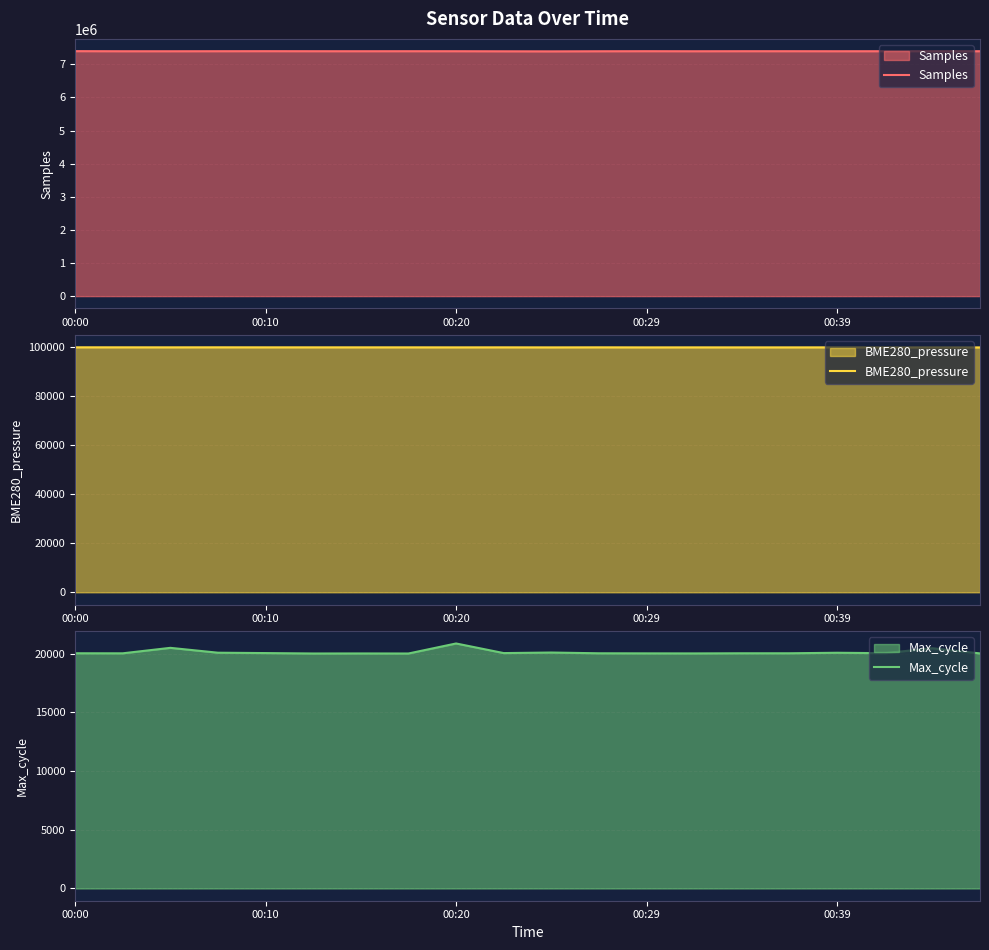

What are all the series names shown in the legend?

Samples, BME280_pressure, Max_cycle